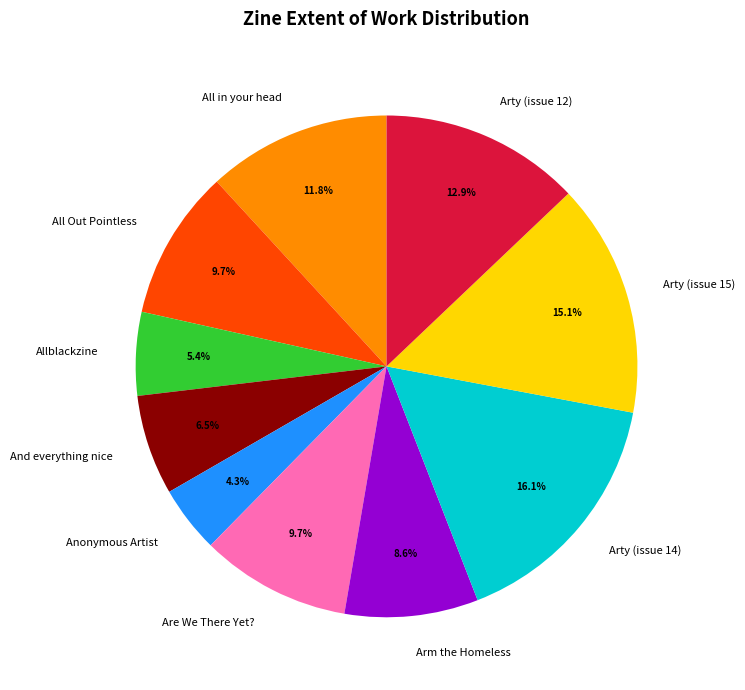

To the nearest percent, what is the difference between the All in your head and All Out Pointless slice percentages?

2%